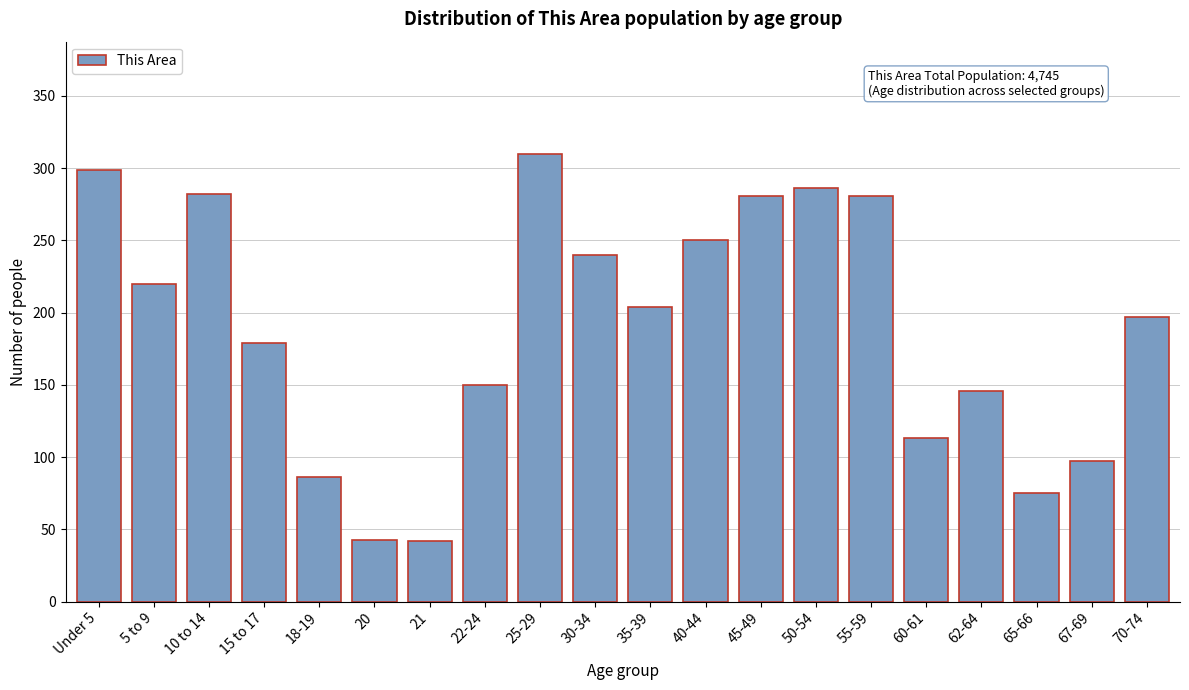

The chart shows a value of 298 at 70-74. True or false?

False